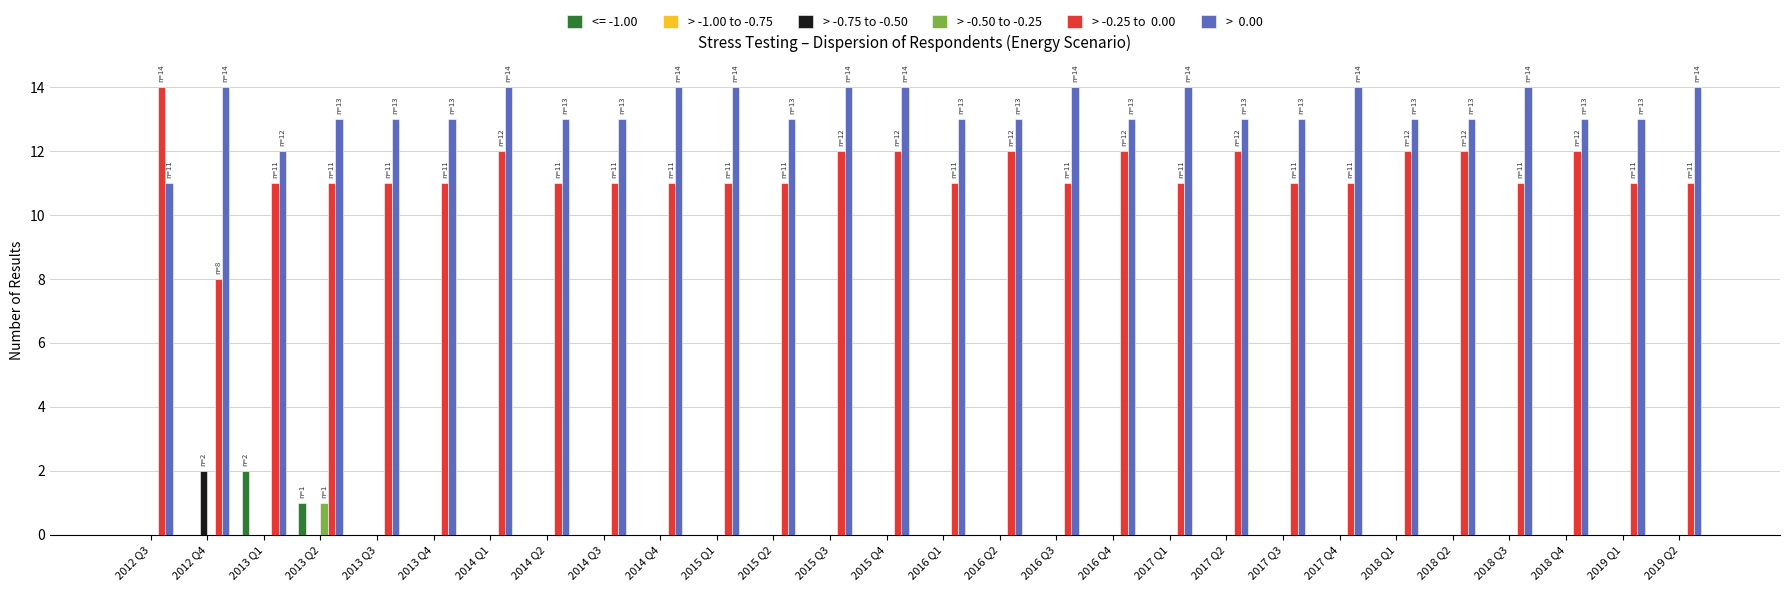

What is the total value across all series at 2012 Q4?

24